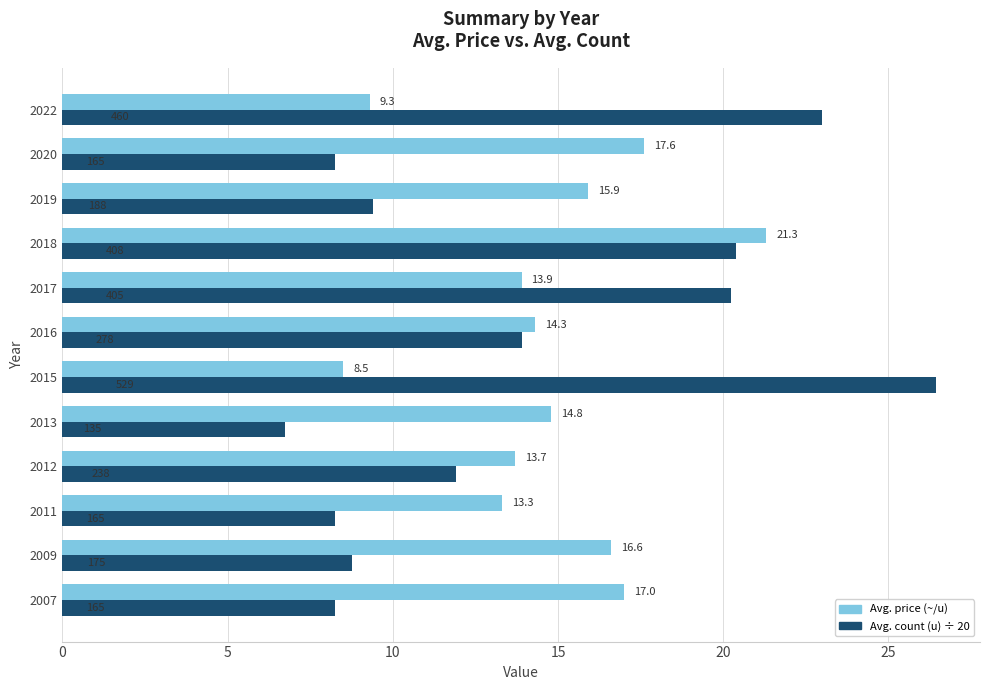

Which series has the largest total across all categories?

Avg. price (~/u)